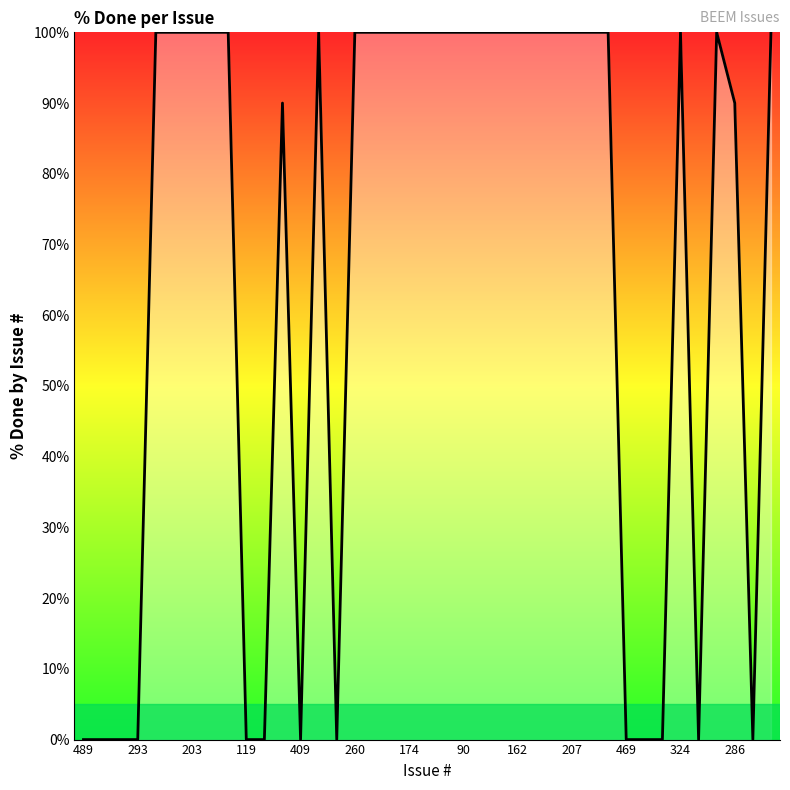

What is the greatest value displayed?

100